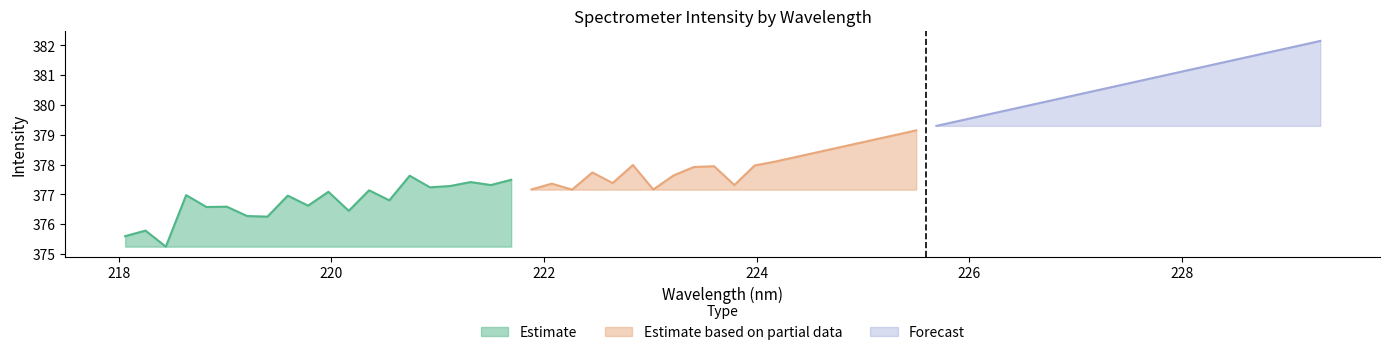

How many lines are shown in the chart?

3